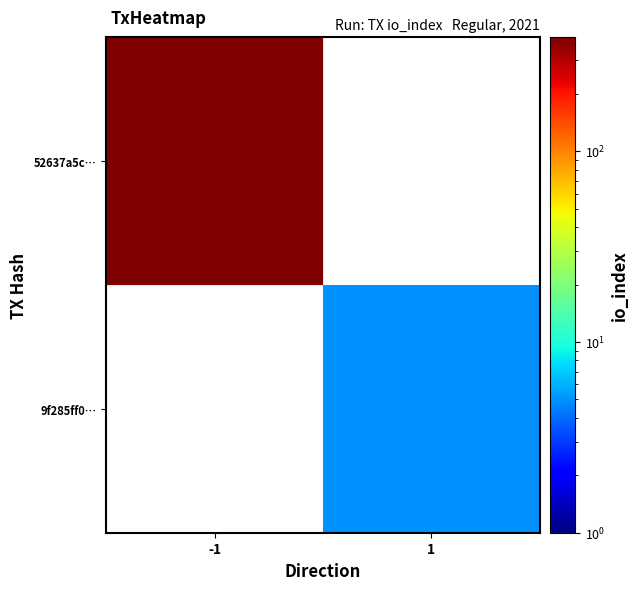

At which label does 9f285ff0… reach its peak?

-1